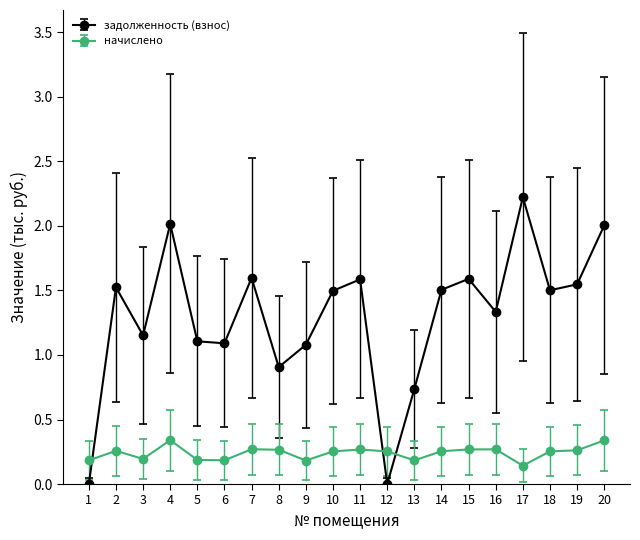

Which series has the largest total across all categories?

задолженность (взнос)